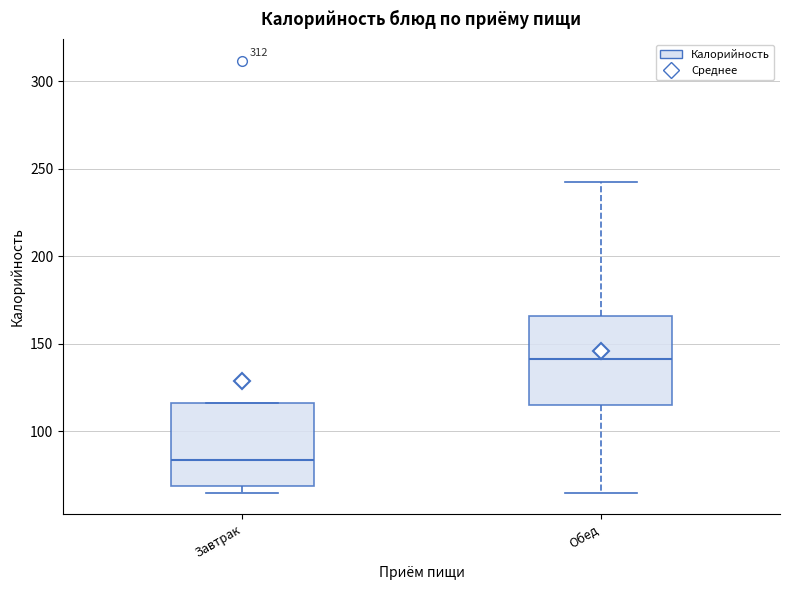

Reading left to right, read every box against the y-axis: the position of its median line, the range the box covers, and the ends of its whiskers. The values are not printed on the chart, so give them approximately, as read against the axis.

Завтрак: median 85, box 70 to 115, whiskers 65 to 115
Обед: median 140, box 115 to 165, whiskers 65 to 240